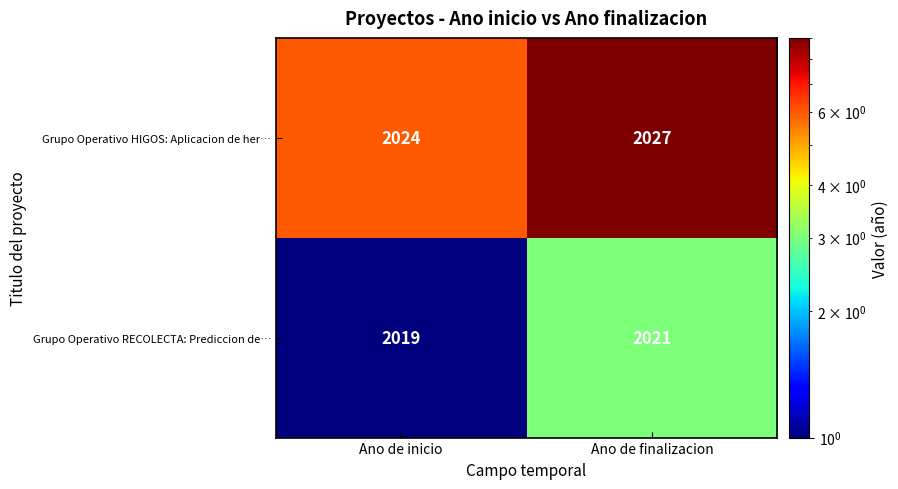

Rank the series by their maximum value, from lowest to highest.

Grupo Operativo RECOLECTA: Prediccion de…, Grupo Operativo HIGOS: Aplicacion de her…